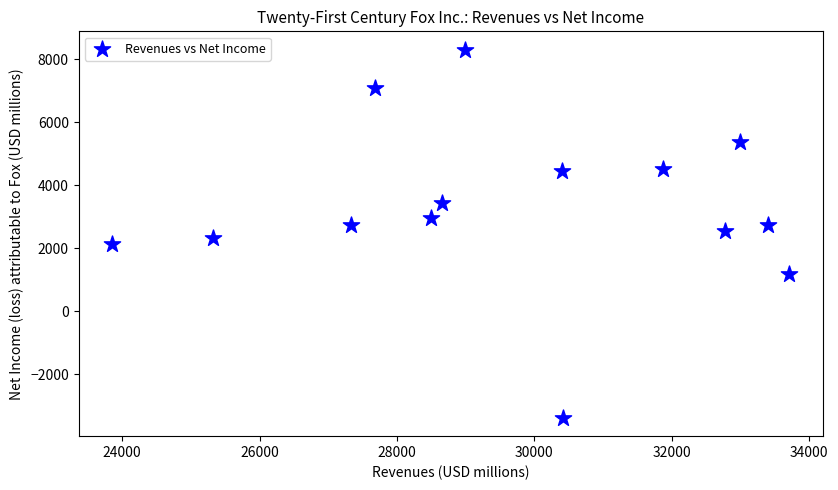

What is the range of Y values (max minus min)?

11684